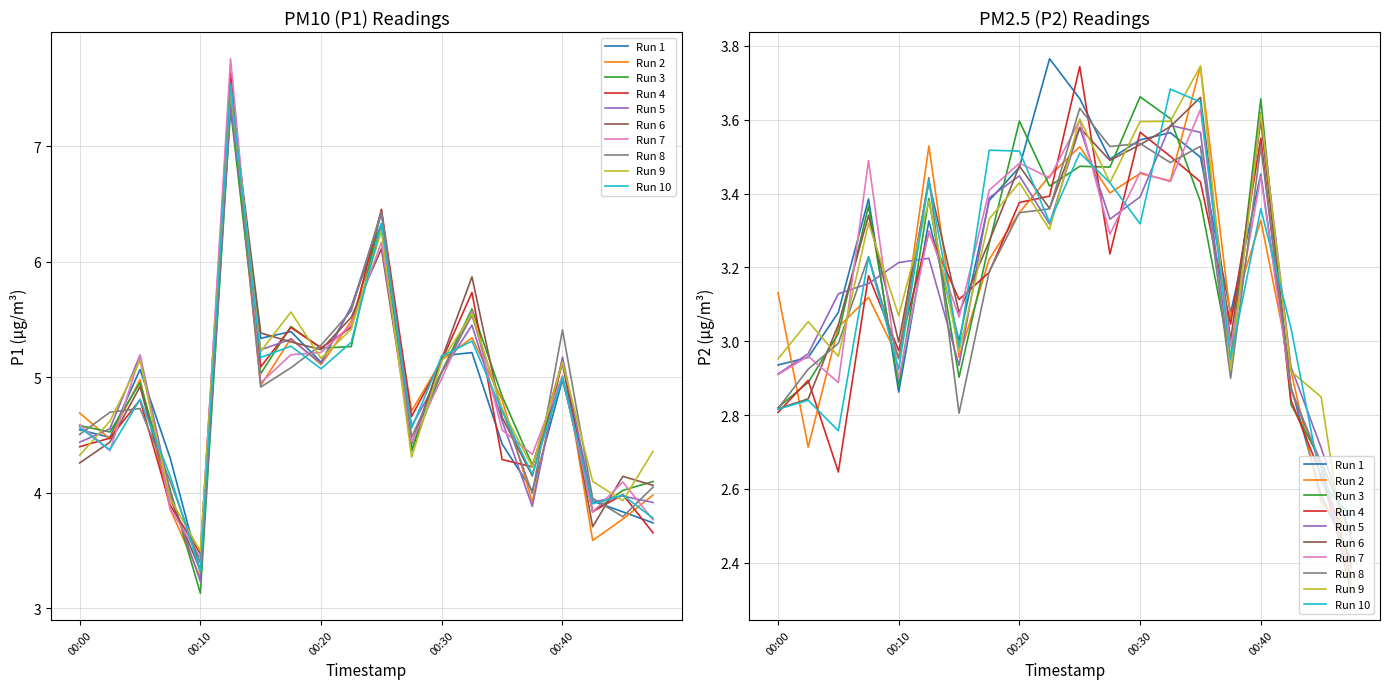

What is the approximate value of P2 at 00:08?

3.3